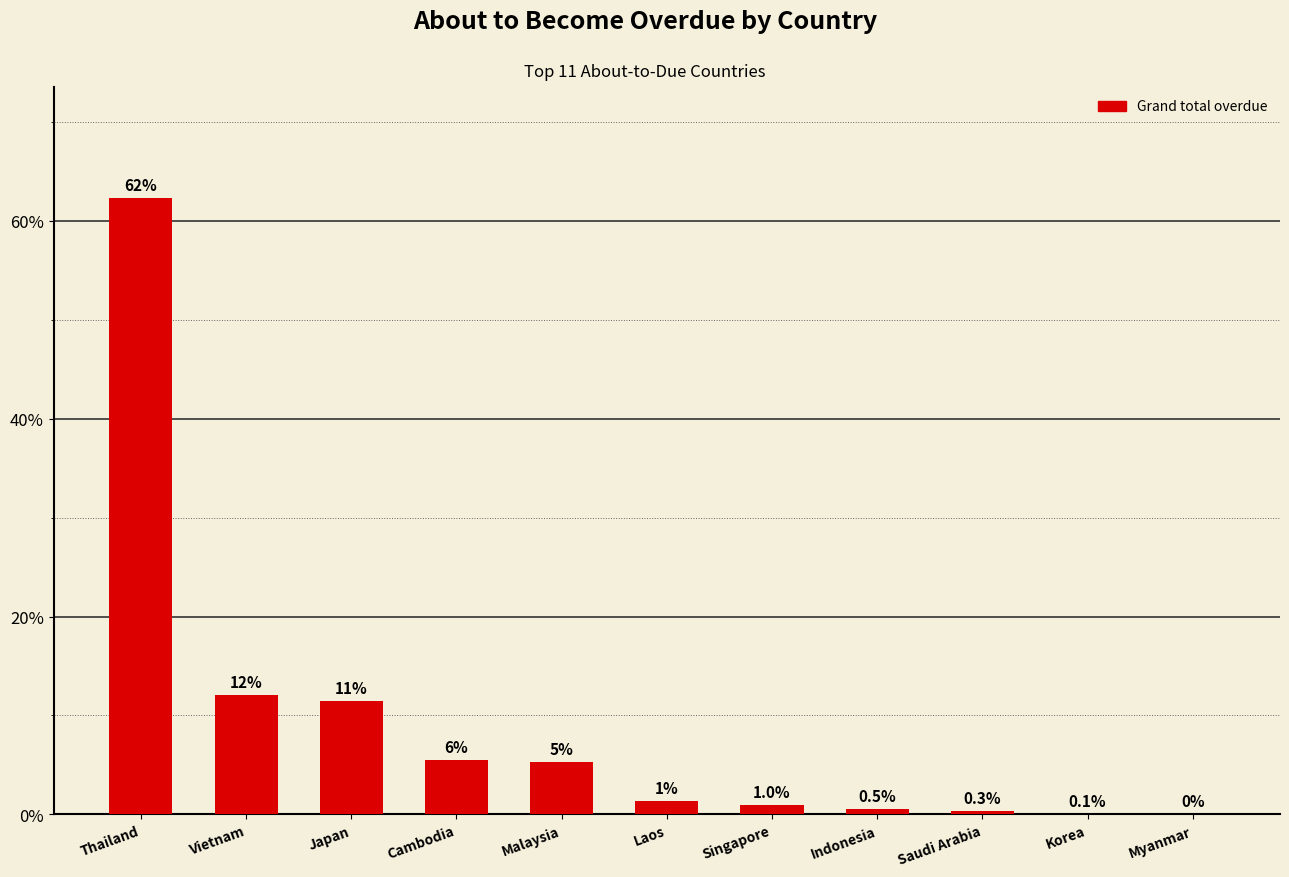

Which has a higher value, Indonesia or Singapore?

Singapore